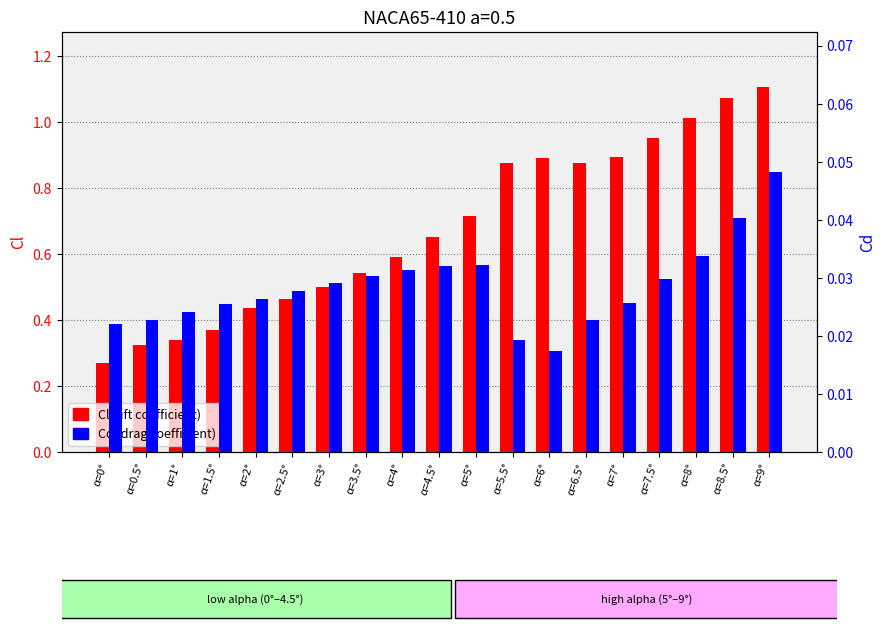

List the series in order of their peak value, highest first.

Cl, Cd